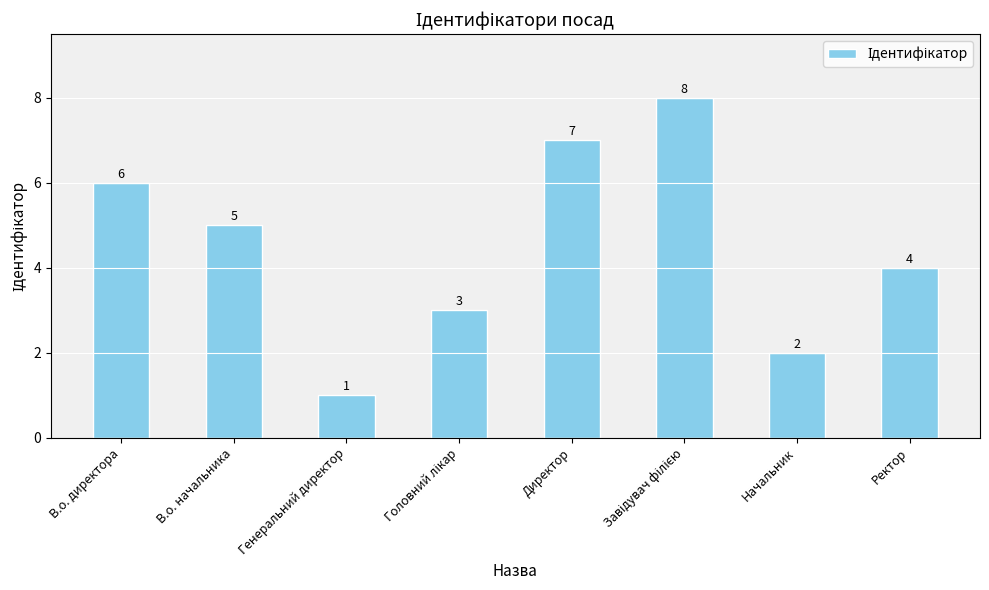

What is the label of the 5th bar from the left?

Директор